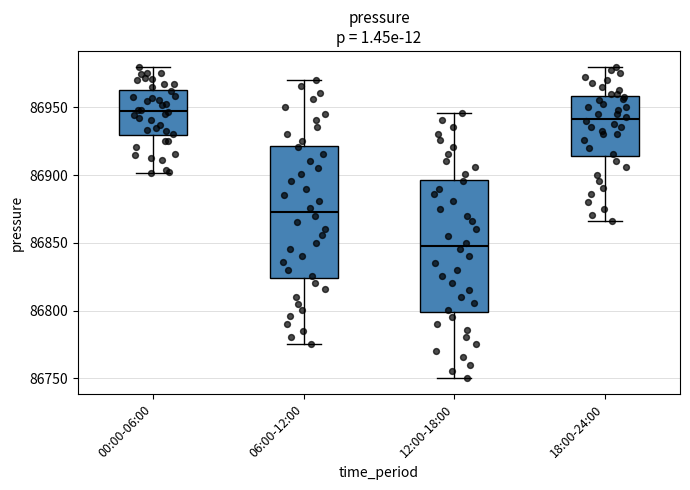

Which box's median line is the lowest?

12:00-18:00